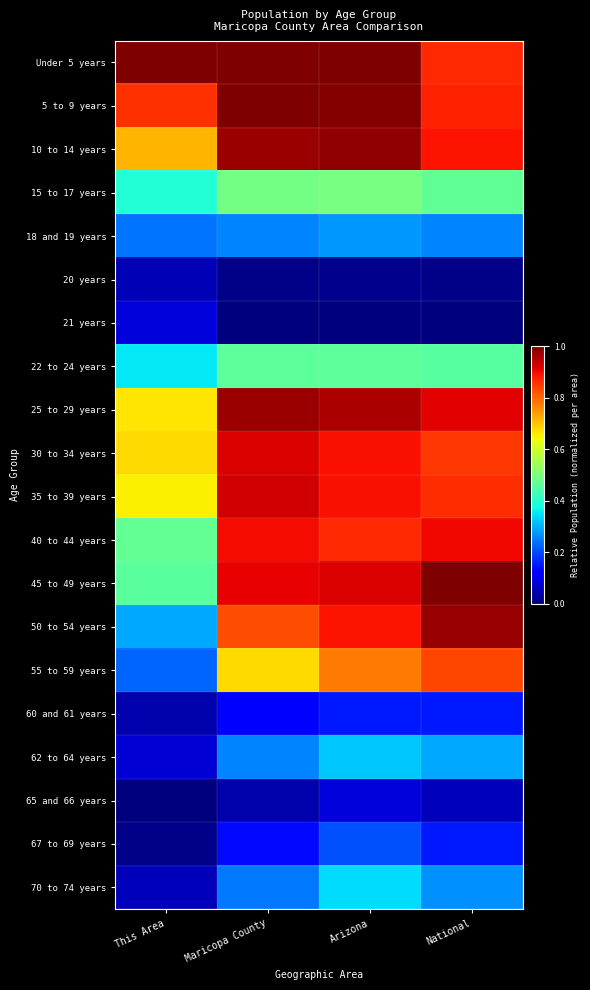

At how many categories does at least one series exceed 0?

4